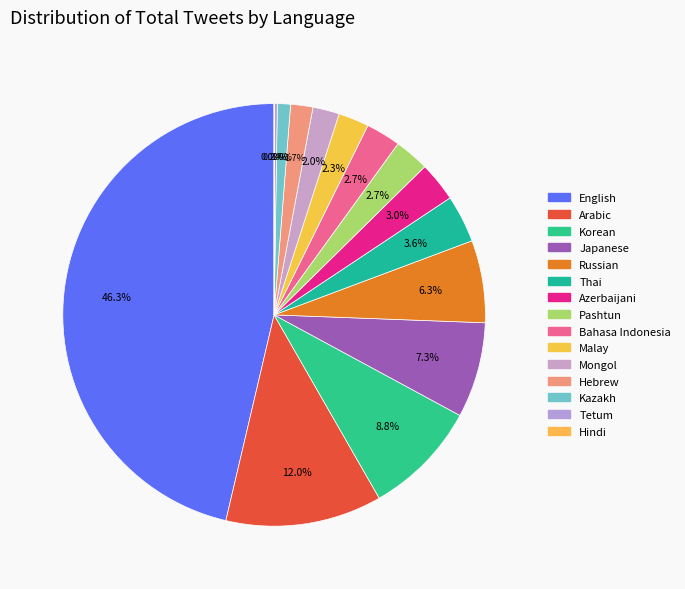

What percentage is NOT represented by Azerbaijani?

97.0%